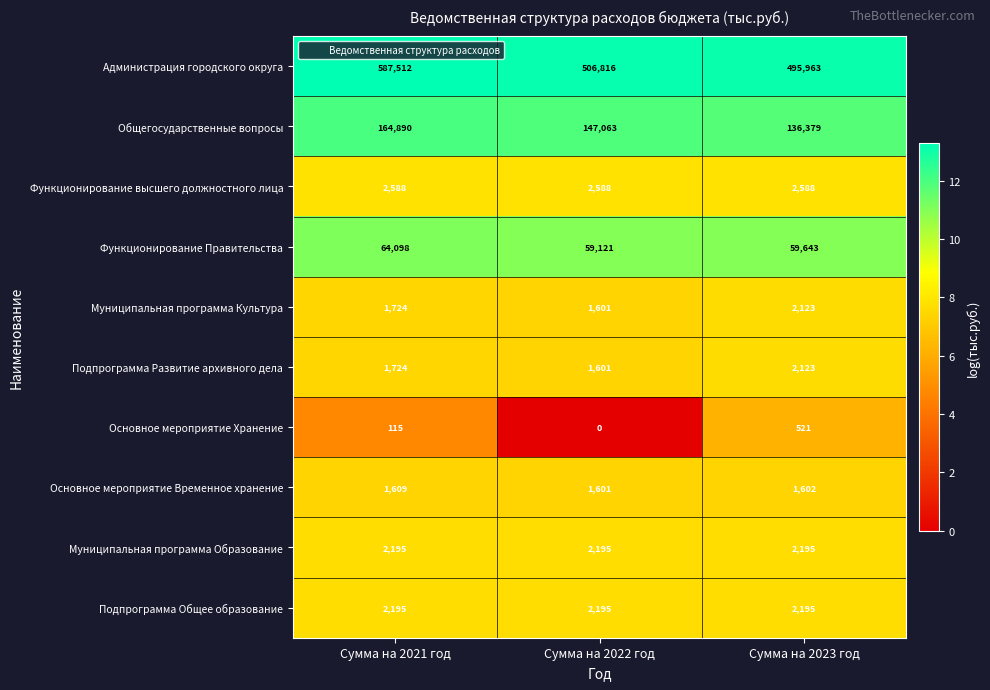

Reading left to right, extract all data points from this chart.

Администрация городского округа: Сумма на 2021 год=587512	Сумма на 2022 год=506816	Сумма на 2023 год=495963
Общегосударственные вопросы: Сумма на 2021 год=164890	Сумма на 2022 год=147063	Сумма на 2023 год=136379
Функционирование высшего должностного лица: Сумма на 2021 год=2588	Сумма на 2022 год=2588	Сумма на 2023 год=2588
Функционирование Правительства: Сумма на 2021 год=64098	Сумма на 2022 год=59121	Сумма на 2023 год=59643
Муниципальная программа Культура: Сумма на 2021 год=1724	Сумма на 2022 год=1601	Сумма на 2023 год=2123
Подпрограмма Развитие архивного дела: Сумма на 2021 год=1724	Сумма на 2022 год=1601	Сумма на 2023 год=2123
Основное мероприятие Хранение: Сумма на 2021 год=115	Сумма на 2022 год=0	Сумма на 2023 год=521
Основное мероприятие Временное хранение: Сумма на 2021 год=1609	Сумма на 2022 год=1601	Сумма на 2023 год=1602
Муниципальная программа Образование: Сумма на 2021 год=2195	Сумма на 2022 год=2195	Сумма на 2023 год=2195
Подпрограмма Общее образование: Сумма на 2021 год=2195	Сумма на 2022 год=2195	Сумма на 2023 год=2195